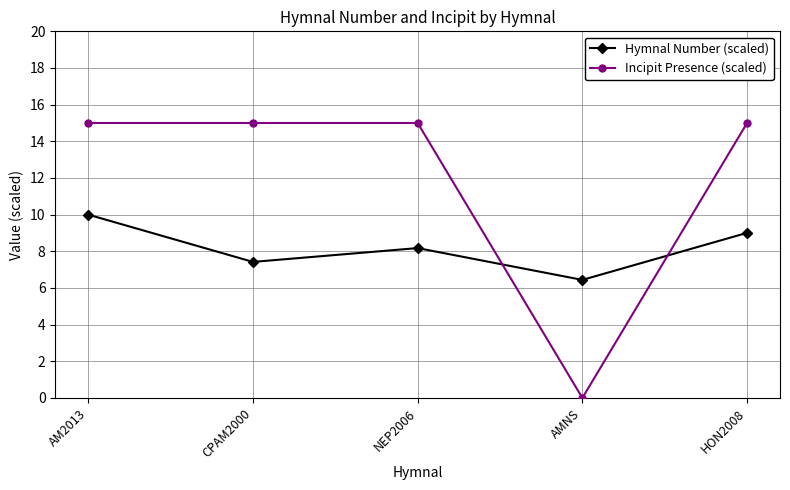

Rank the categories by Hymnal Number (scaled) value from lowest to highest.

AMNS, CPAM2000, NEP2006, HON2008, AM2013